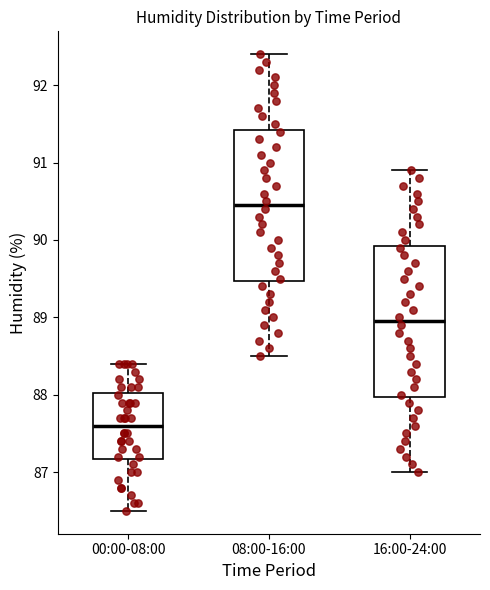

Which box has the lowest median line?

00:00-08:00